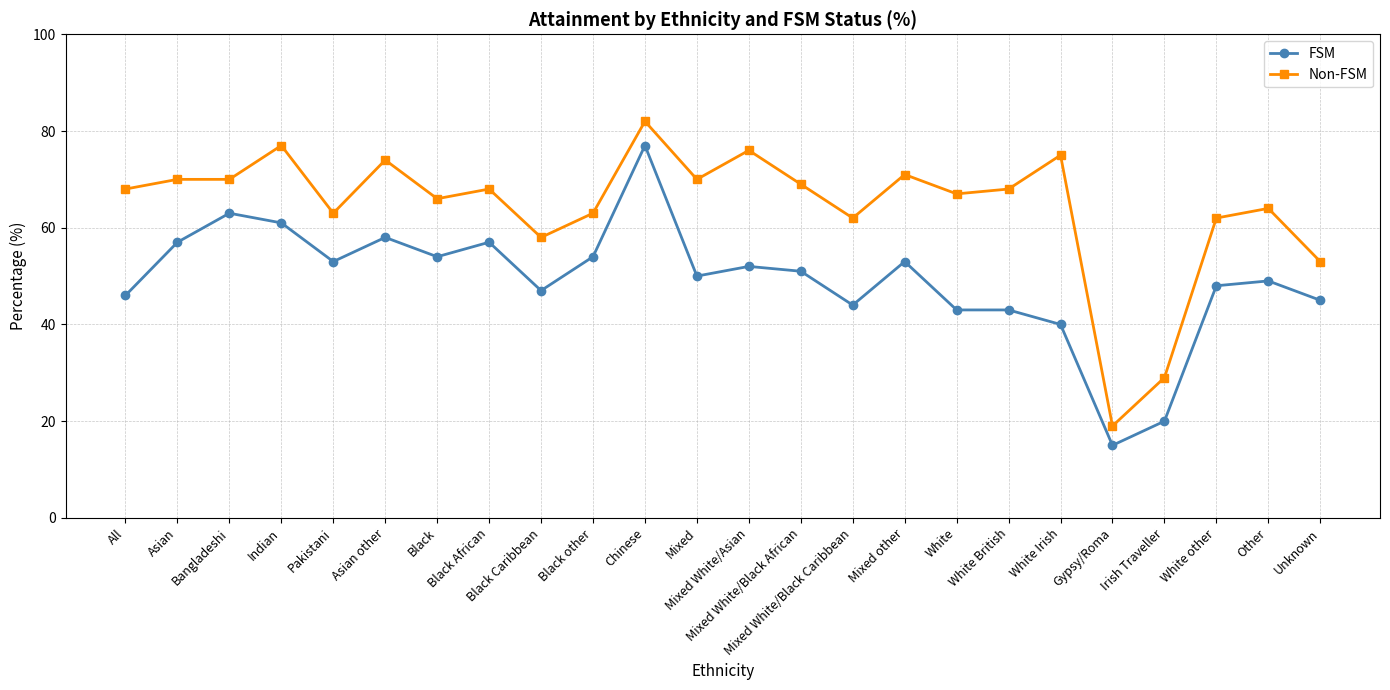

Between Pakistani and White British, which series saw the biggest shift?

FSM